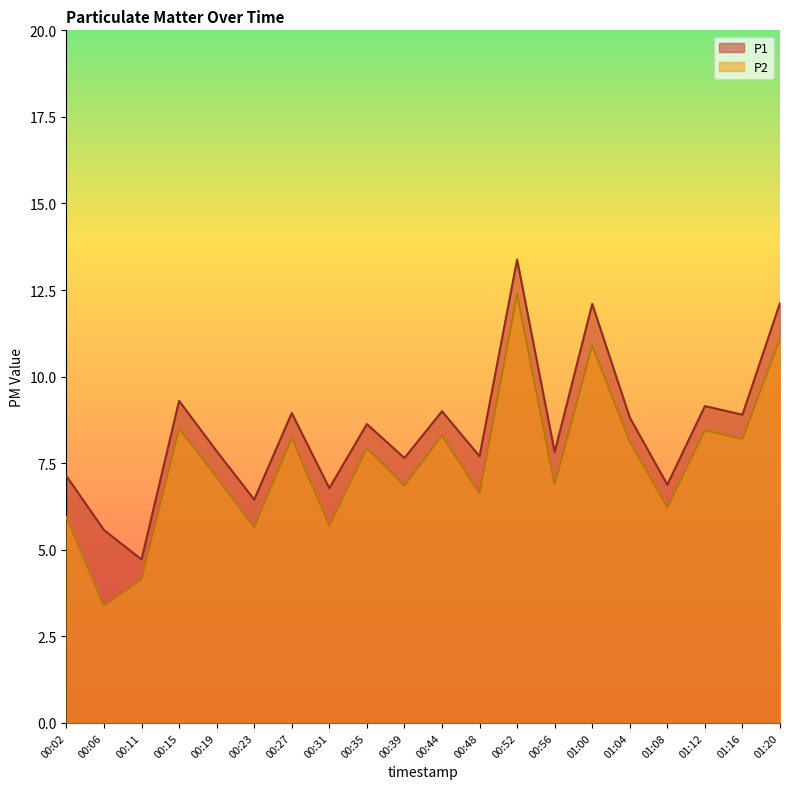

Which series has the largest total across all categories?

P1